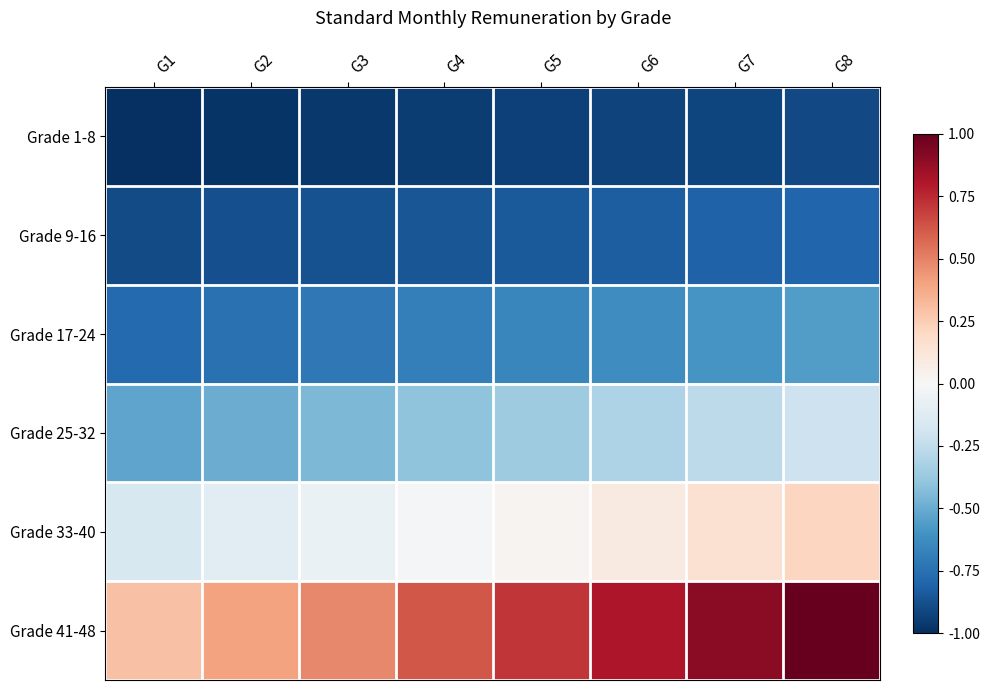

Between G4 and G5, which is larger?

G5